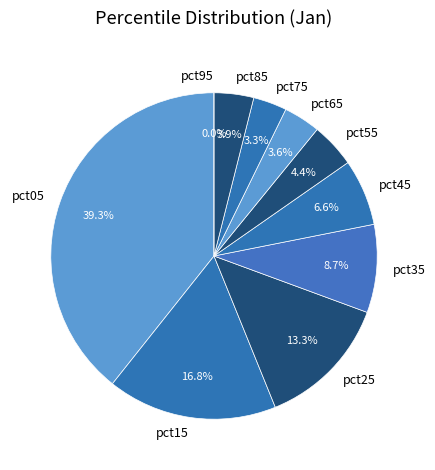

Which category has the smallest portion of the pie?

pct95